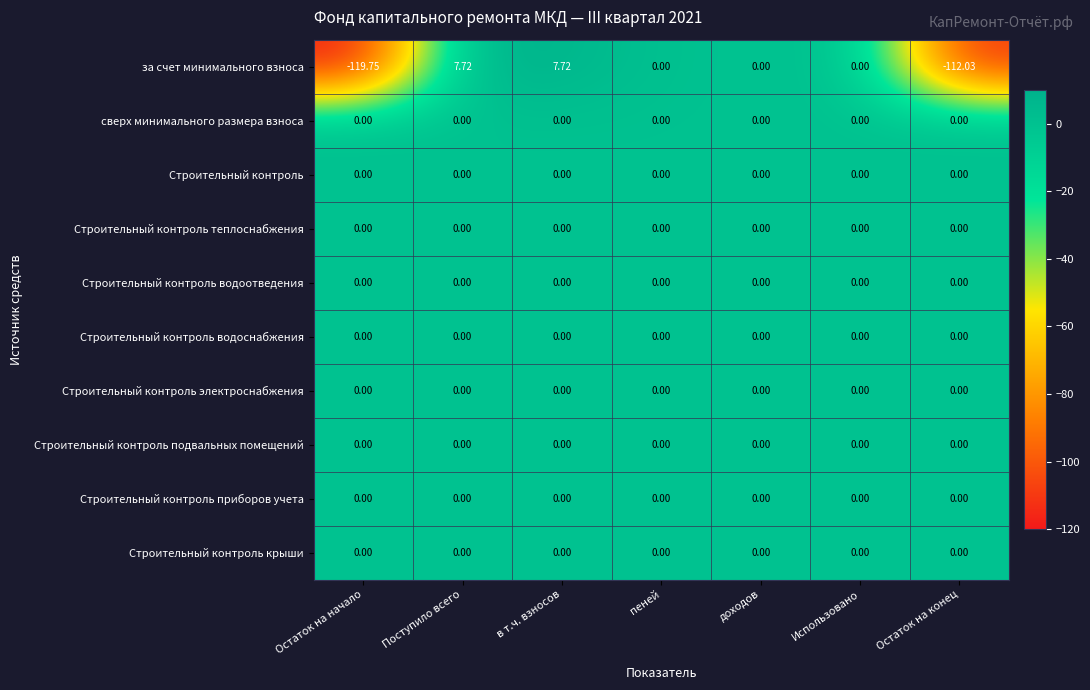

Is the value of Строительный контроль водоснабжения at в т.ч. взносов greater than the value of за счет минимального взноса at Поступило всего?

No